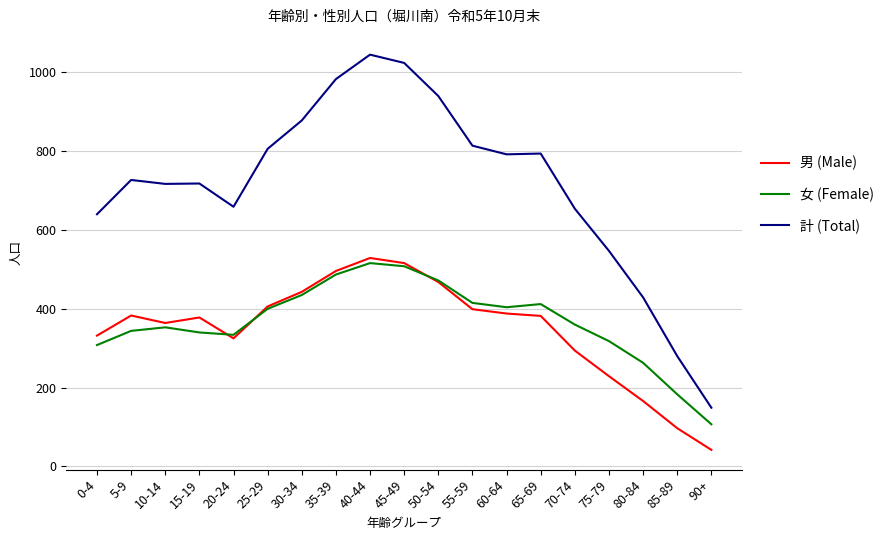

What is the total value across all series at 20-24?

1318